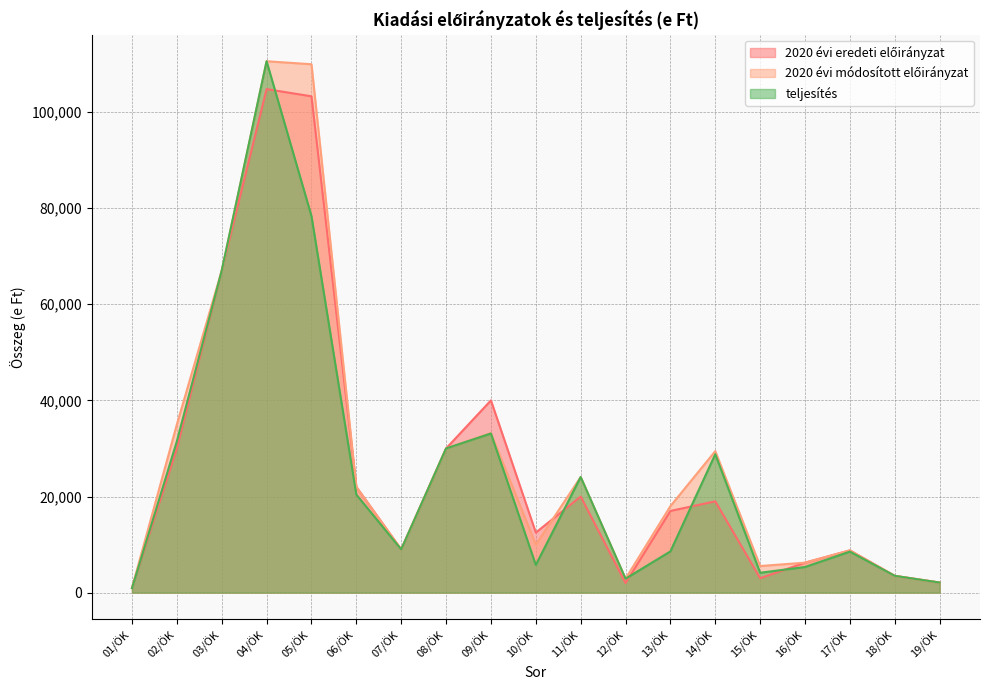

Reading left to right, list all the values displayed in this chart.

2020 évi eredeti előirányzat: 01/ÖK=1000	02/ÖK=30000	03/ÖK=67000	04/ÖK=104750	05/ÖK=103255	06/ÖK=22000	07/ÖK=9000	08/ÖK=30000	09/ÖK=40000	10/ÖK=12500	11/ÖK=20000	12/ÖK=2000	13/ÖK=17000	14/ÖK=19000	15/ÖK=3000	16/ÖK=6240	17/ÖK=8800	18/ÖK=3500	19/ÖK=2100
2020 évi módosított előirányzat: 01/ÖK=1000	02/ÖK=35000	03/ÖK=67000	04/ÖK=110550	05/ÖK=109927	06/ÖK=22000	07/ÖK=9000	08/ÖK=30000	09/ÖK=33200	10/ÖK=10000	11/ÖK=24055	12/ÖK=2909	13/ÖK=18007	14/ÖK=29440	15/ÖK=5540	16/ÖK=6240	17/ÖK=8800	18/ÖK=3500	19/ÖK=2100
teljesítés: 01/ÖK=935	02/ÖK=31500	03/ÖK=67000	04/ÖK=110550	05/ÖK=78345	06/ÖK=20391	07/ÖK=9000	08/ÖK=30000	09/ÖK=33114	10/ÖK=5772	11/ÖK=24055	12/ÖK=2909	13/ÖK=8589	14/ÖK=28797	15/ÖK=4140	16/ÖK=5337	17/ÖK=8538	18/ÖK=3500	19/ÖK=2100